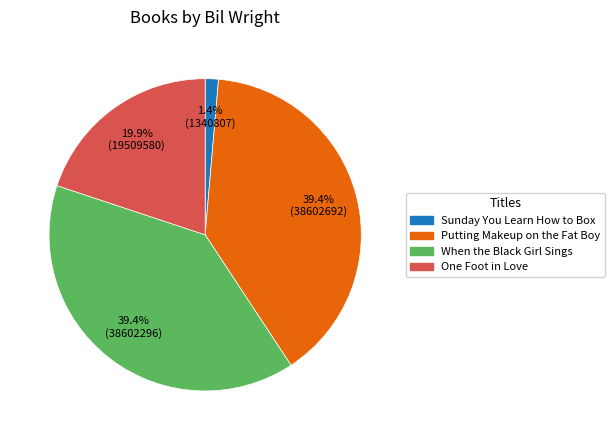

Which has a higher value, Putting Makeup on the Fat Boy or Sunday You Learn How to Box?

Putting Makeup on the Fat Boy